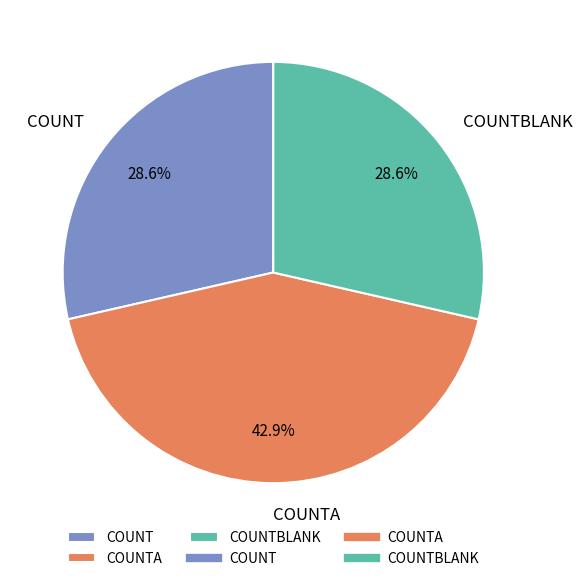

Does COUNT represent more than half of the total?

No